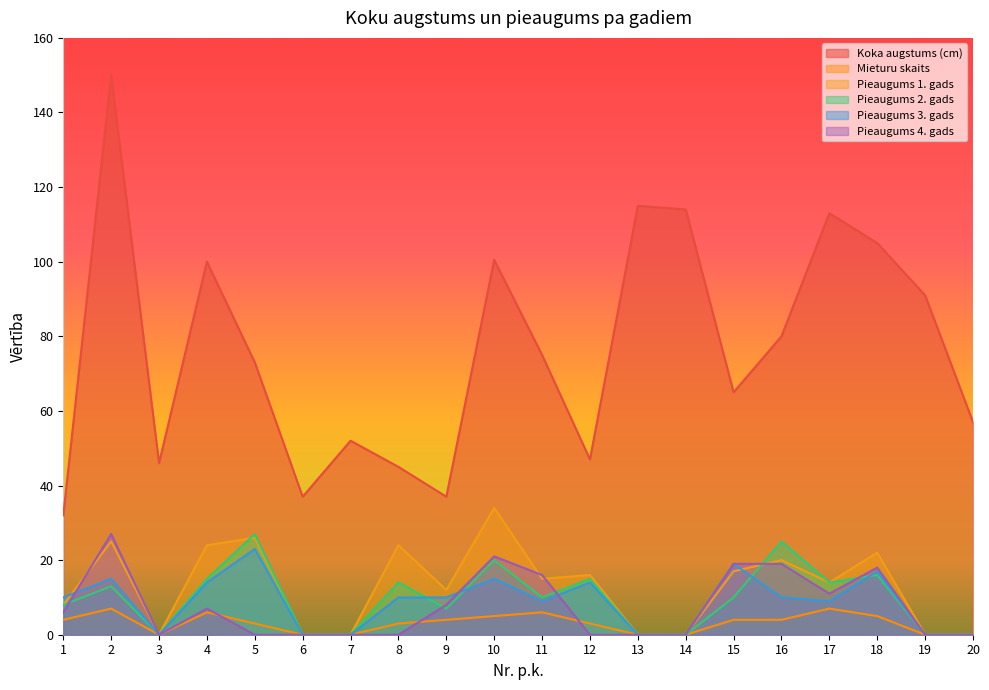

Reading left to right, transcribe all the data shown in this chart.

Koka augstums (cm): 32.0	150.0	46.0	100.0	73.0	37.0	52.0	45.0	37.0	100.5	75.0	47.0	115.0	114.0	65.0	80.0	113.0	105.0	91.0	57.0
Mieturu skaits: 4.0	7.0	0.0	6.0	3.0	0.0	0.0	3.0	4.0	5.0	6.0	3.0	0.0	0.0	4.0	4.0	7.0	5.0	0.0	0.0
Pieaugums 1. gads: 8.0	25.0	0.0	24.0	26.0	0.0	0.0	24.0	12.0	34.0	15.0	16.0	0.0	0.0	17.0	20.0	14.0	22.0	0.0	0.0
Pieaugums 2. gads: 8.0	13.0	0.0	15.0	27.0	0.0	0.0	14.0	7.0	20.0	10.0	15.0	0.0	0.0	10.0	25.0	14.0	16.0	0.0	0.0
Pieaugums 3. gads: 10.0	15.0	0.0	14.0	23.0	0.0	0.0	10.0	10.0	15.0	9.0	14.0	0.0	0.0	19.0	10.0	9.0	17.0	0.0	0.0
Pieaugums 4. gads: 6.0	27.0	0.0	7.0	0.0	0.0	0.0	0.0	8.0	21.0	16.0	0.0	0.0	0.0	19.0	19.0	11.0	18.0	0.0	0.0